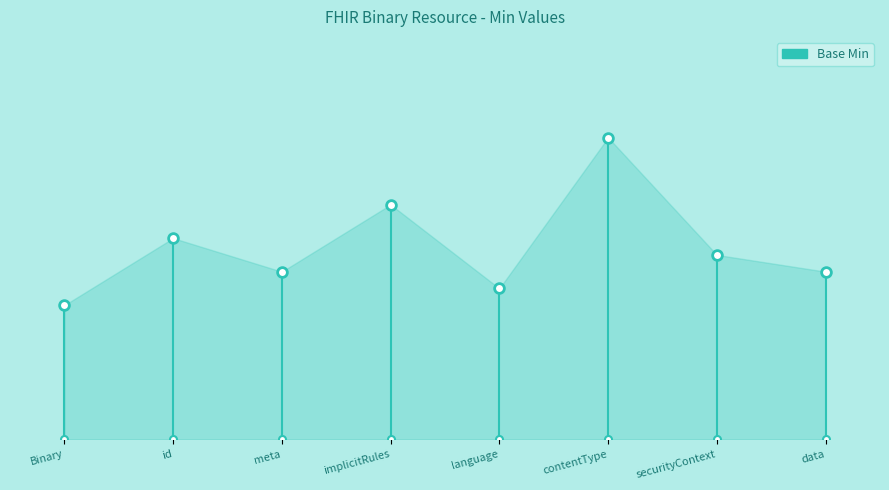

What is the maximum value shown in the chart?

1